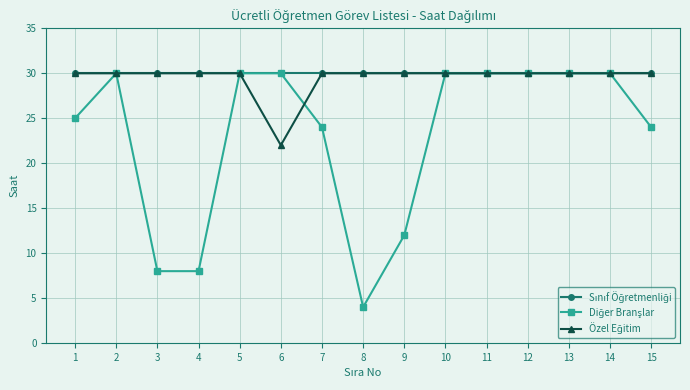

What is the maximum value shown in the chart?

30